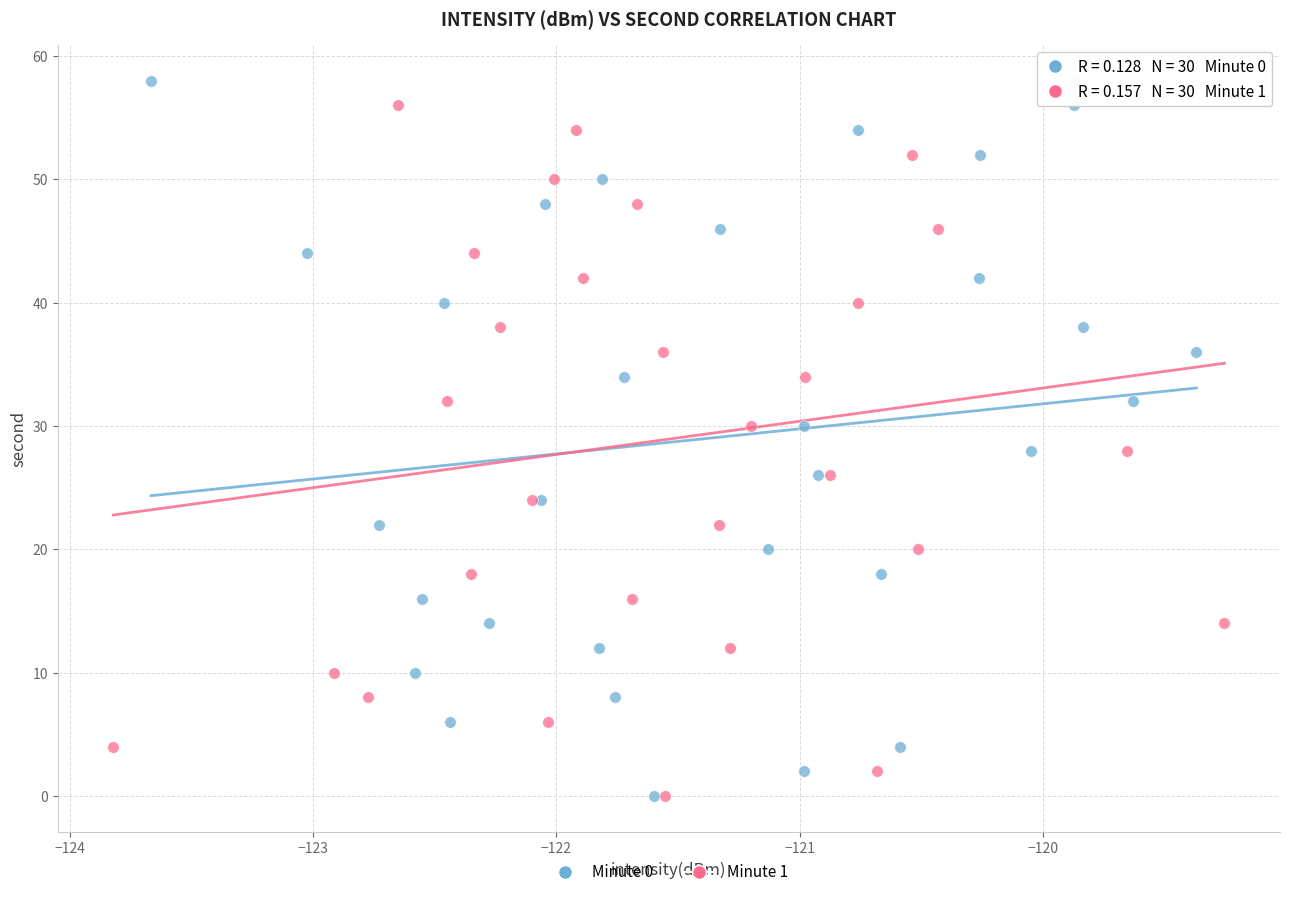

What are all the series names shown in the legend?

Minute 0, Minute 1